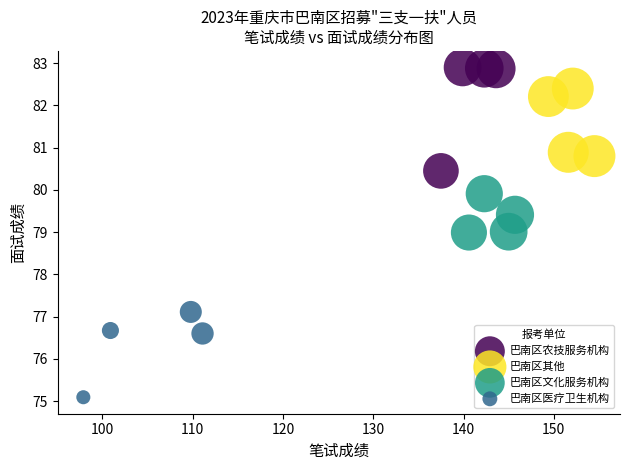

Which series has the widest spread of Y values?

巴南区农技服务机构